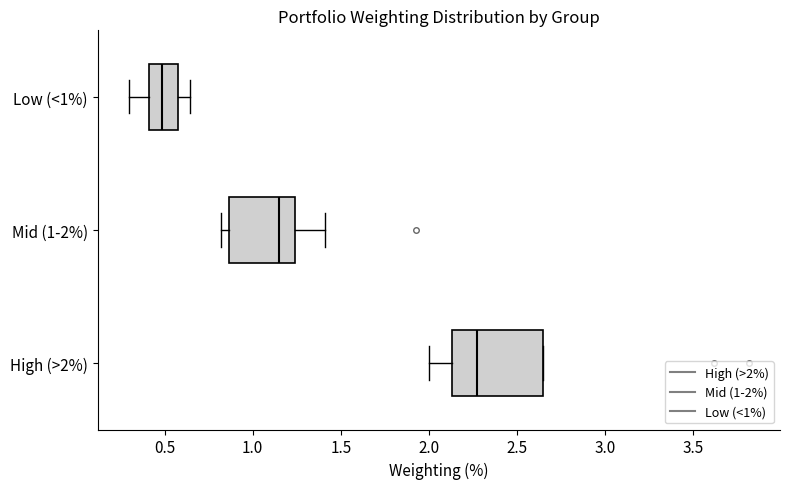

Which box has the furthest to the right median line?

High (>2%)